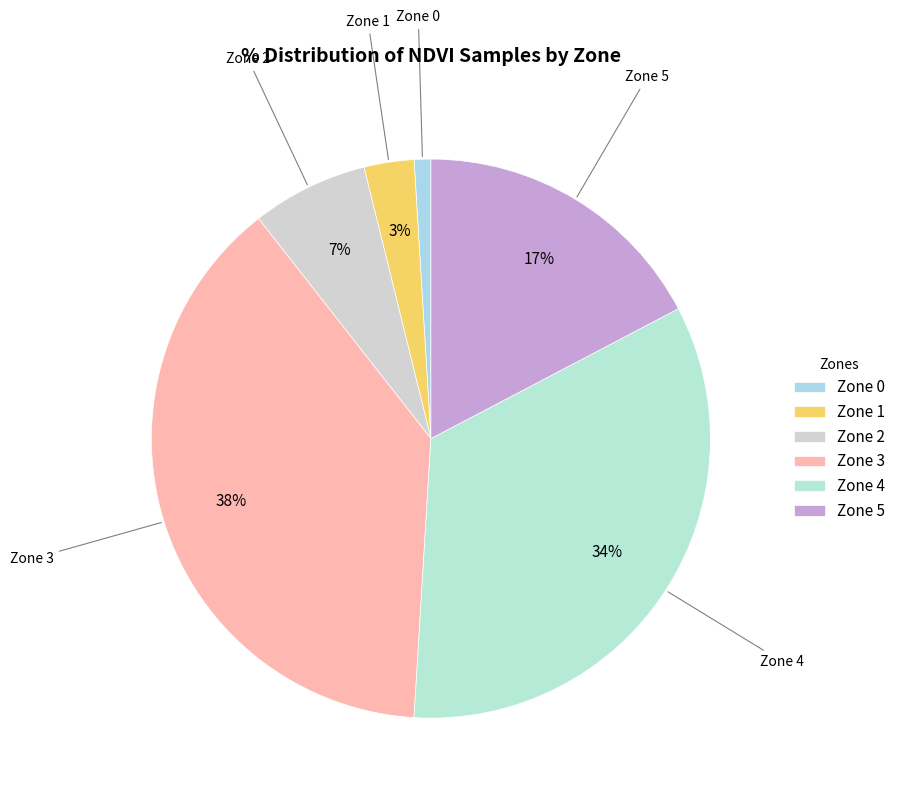

To the nearest percent, what is the difference between the largest and smallest slice percentages?

37%